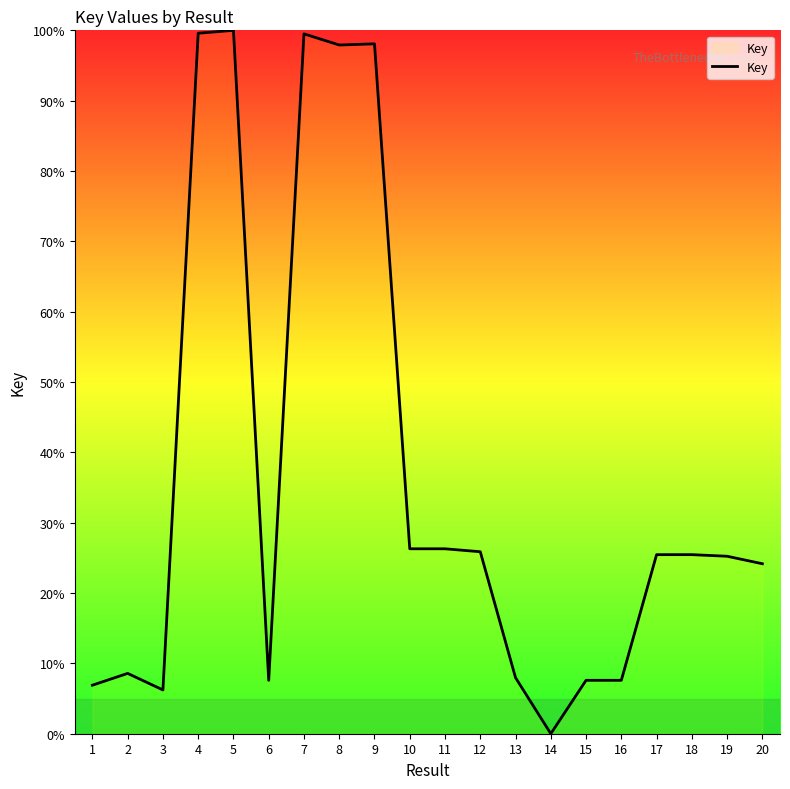

At which category does the data reach its first local valley?

3